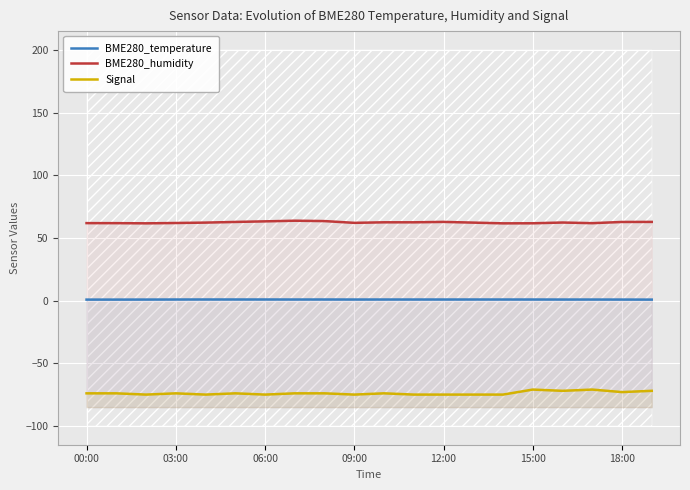

How many interior local peaks does the BME280_humidity series have?

3